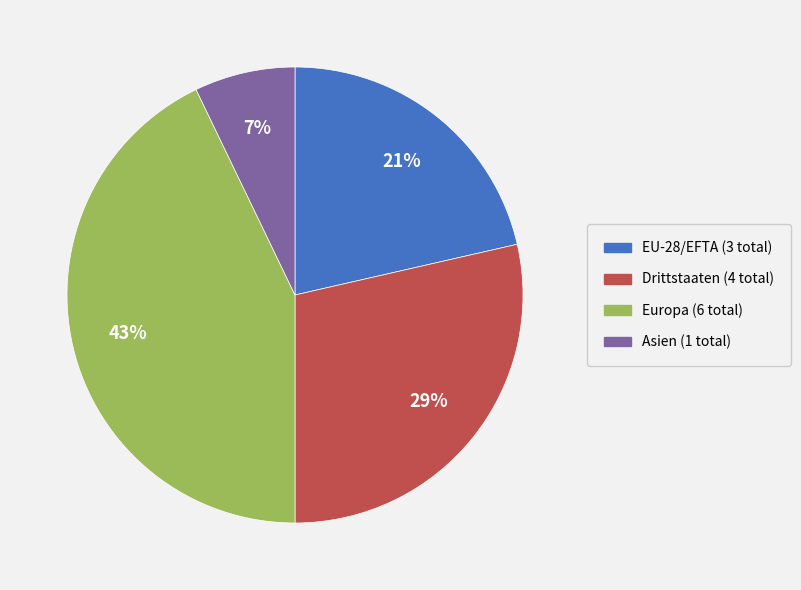

Does any single category account for the majority?

No